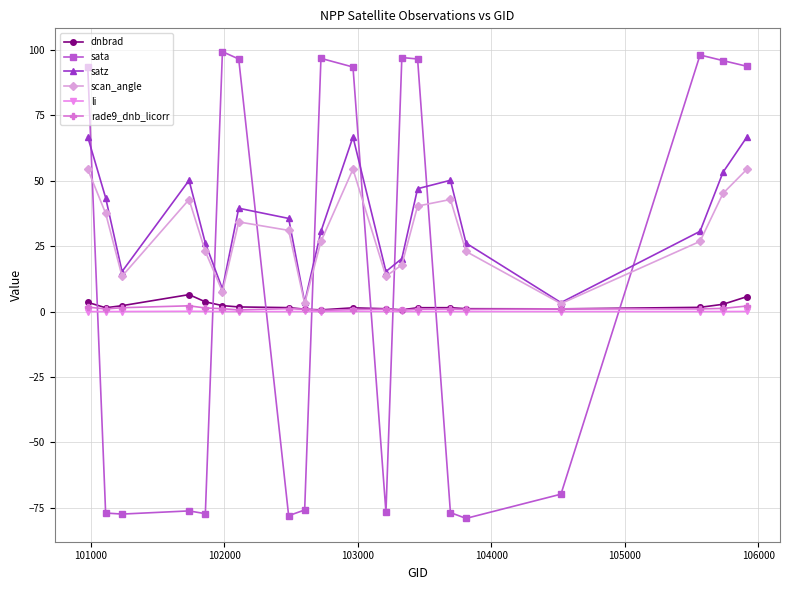

What is the maximum value shown in the chart?

99.4